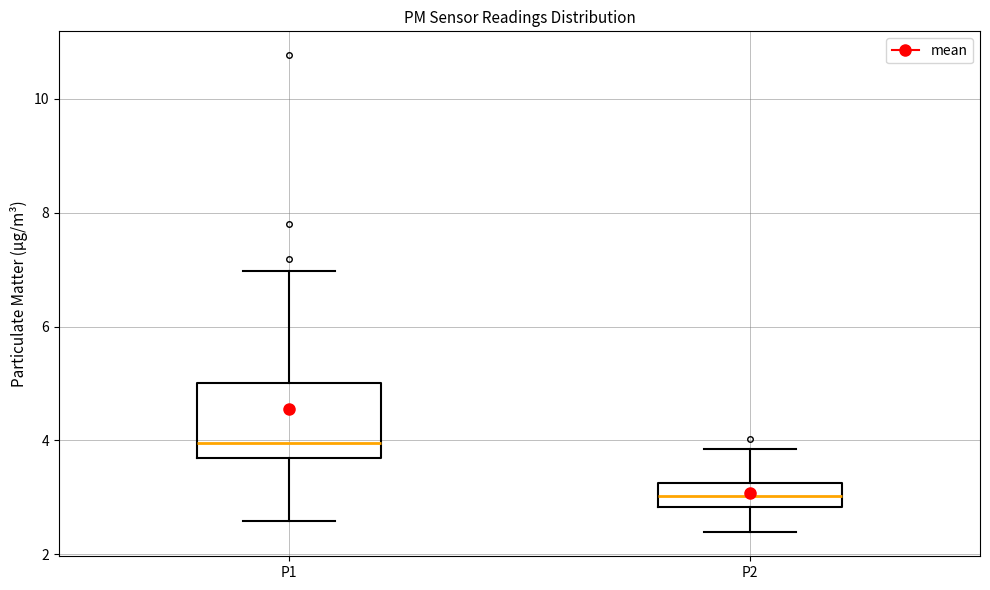

Which box has the highest median line?

P1